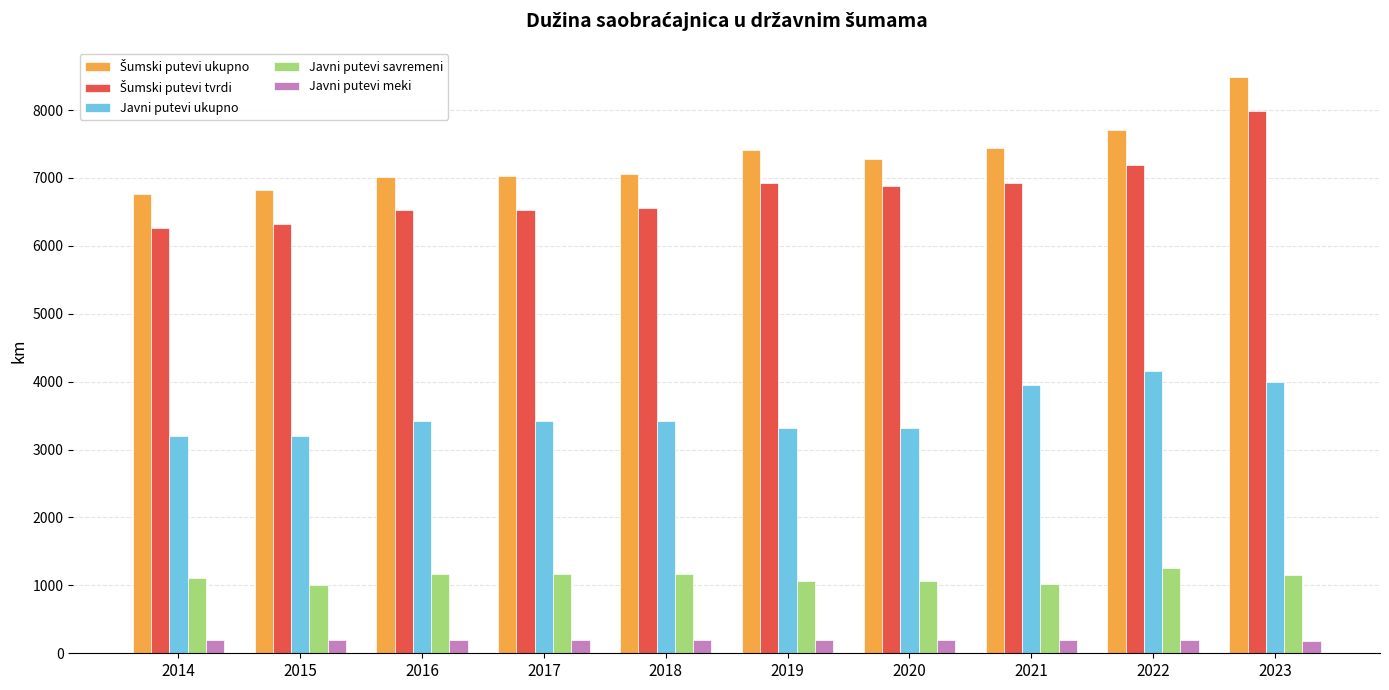

How many bars are there in each group?

5